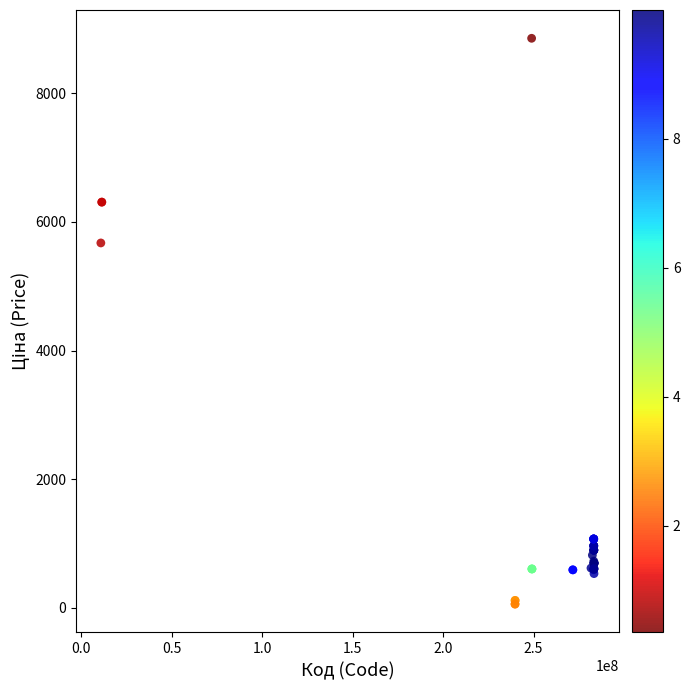

What Y value in the scatter plot is closest to 4456?

5673.8